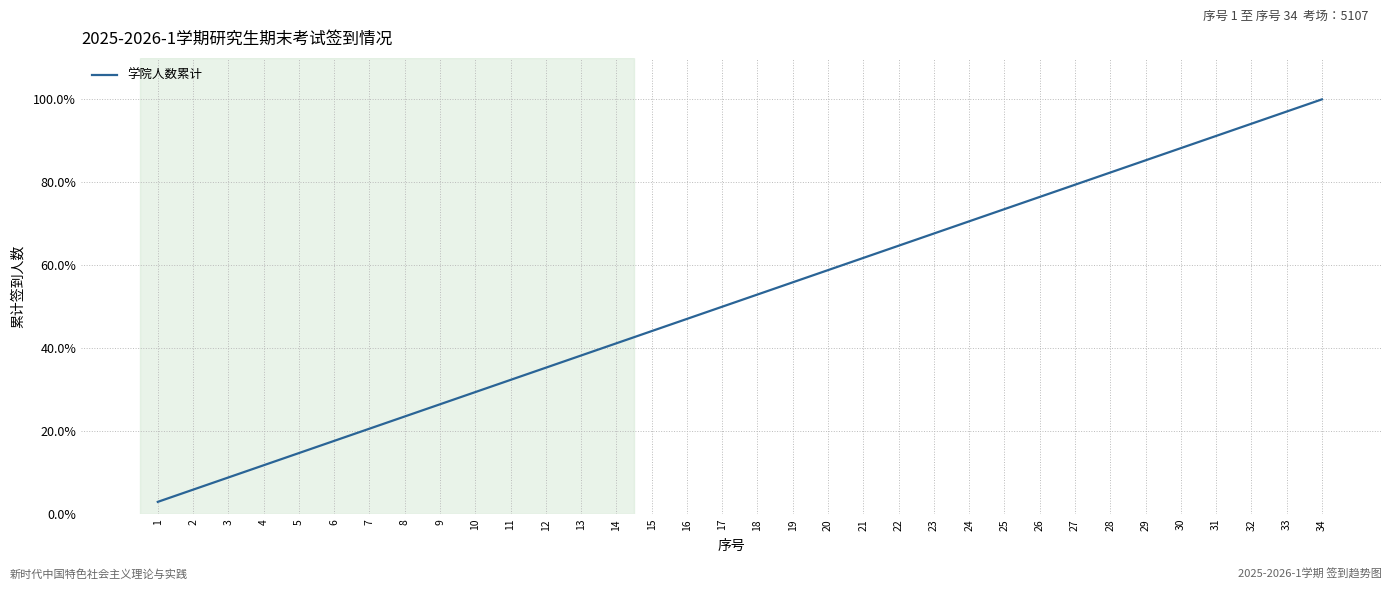

Is it true that the value at 10 is 0.3?

True